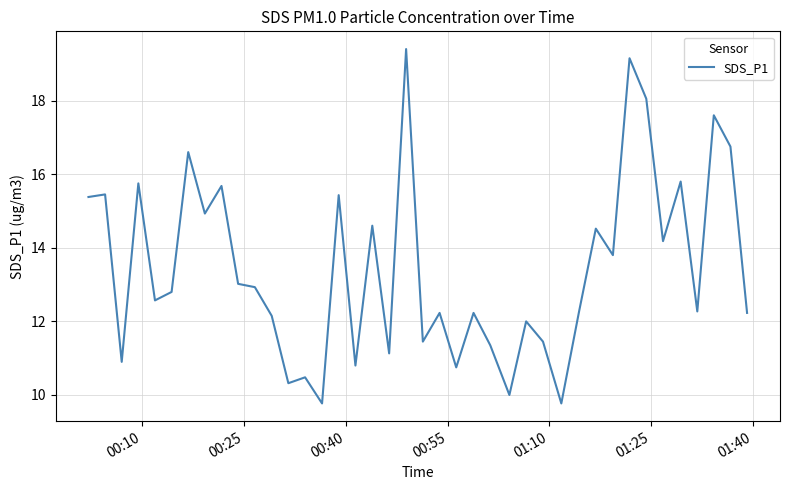

What is the difference between the maximum and minimum values?

9.6